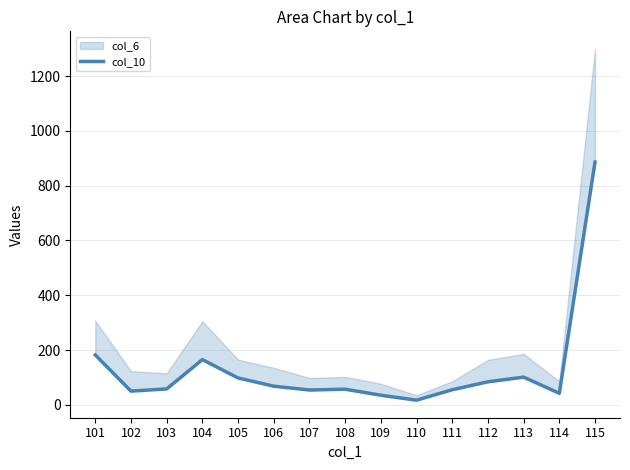

How many data points are above 58?

7